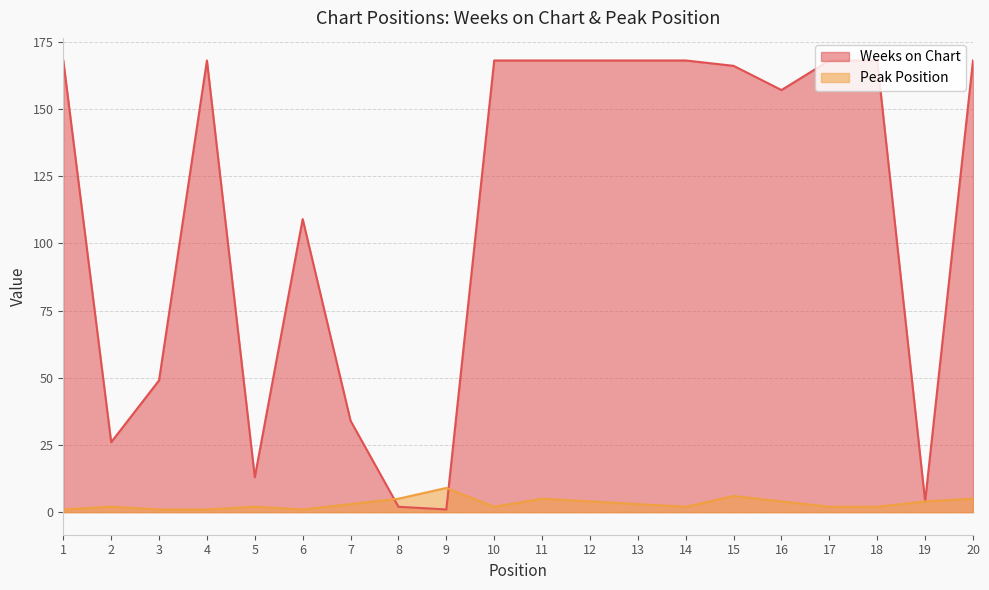

Between which two adjacent categories do Weeks on Chart and Peak Position first intersect?

7 and 8